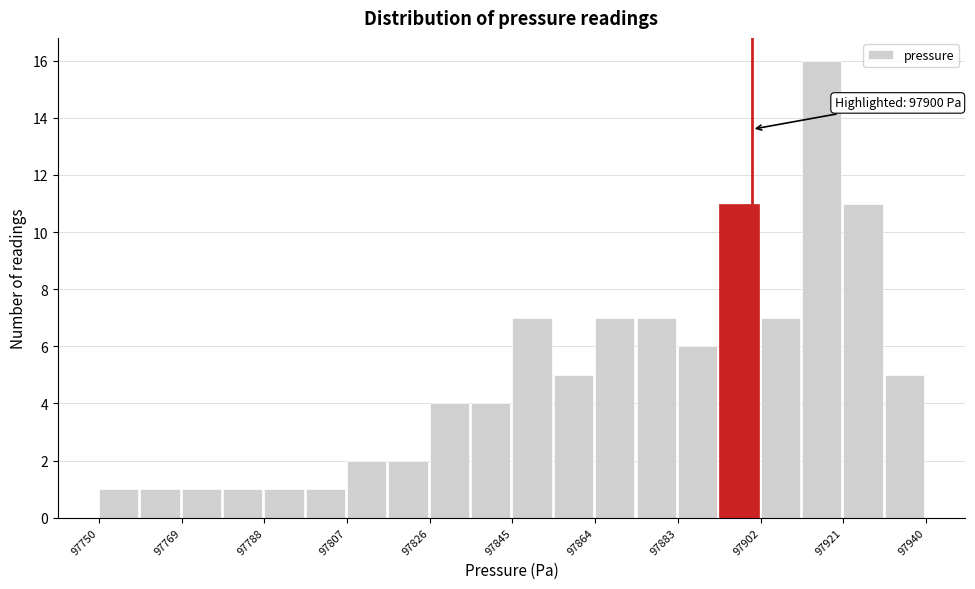

Which range on the x-axis has the tallest bar?

97911.5 to 97921.0